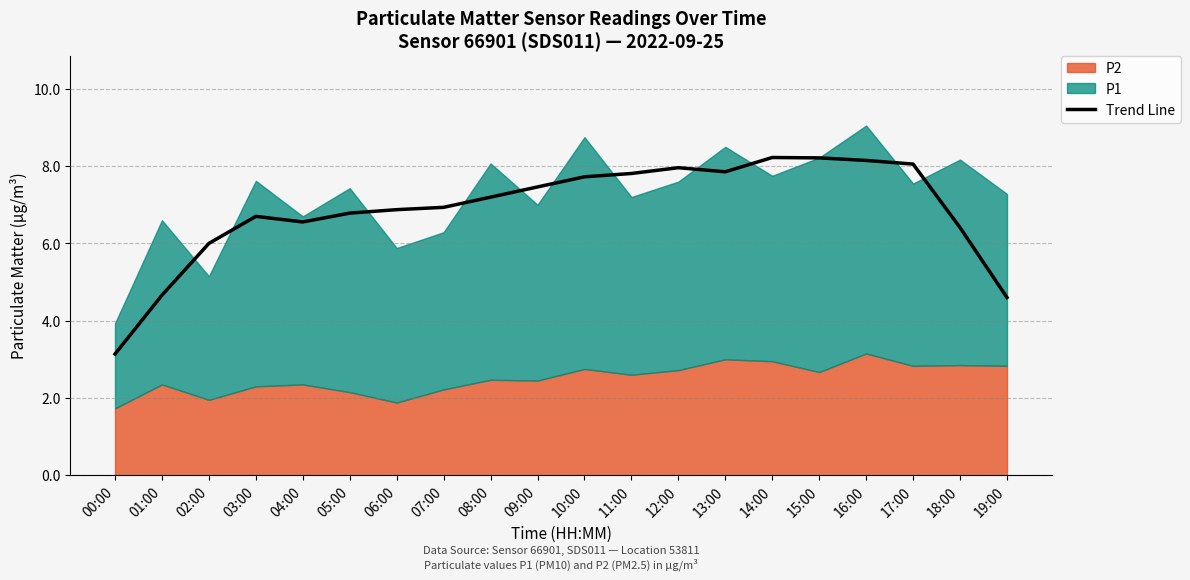

List the labels in order of value, largest first.

14:00, 15:00, 16:00, 17:00, 12:00, 13:00, 11:00, 10:00, 09:00, 08:00, 07:00, 06:00, 05:00, 03:00, 04:00, 18:00, 02:00, 01:00, 19:00, 00:00